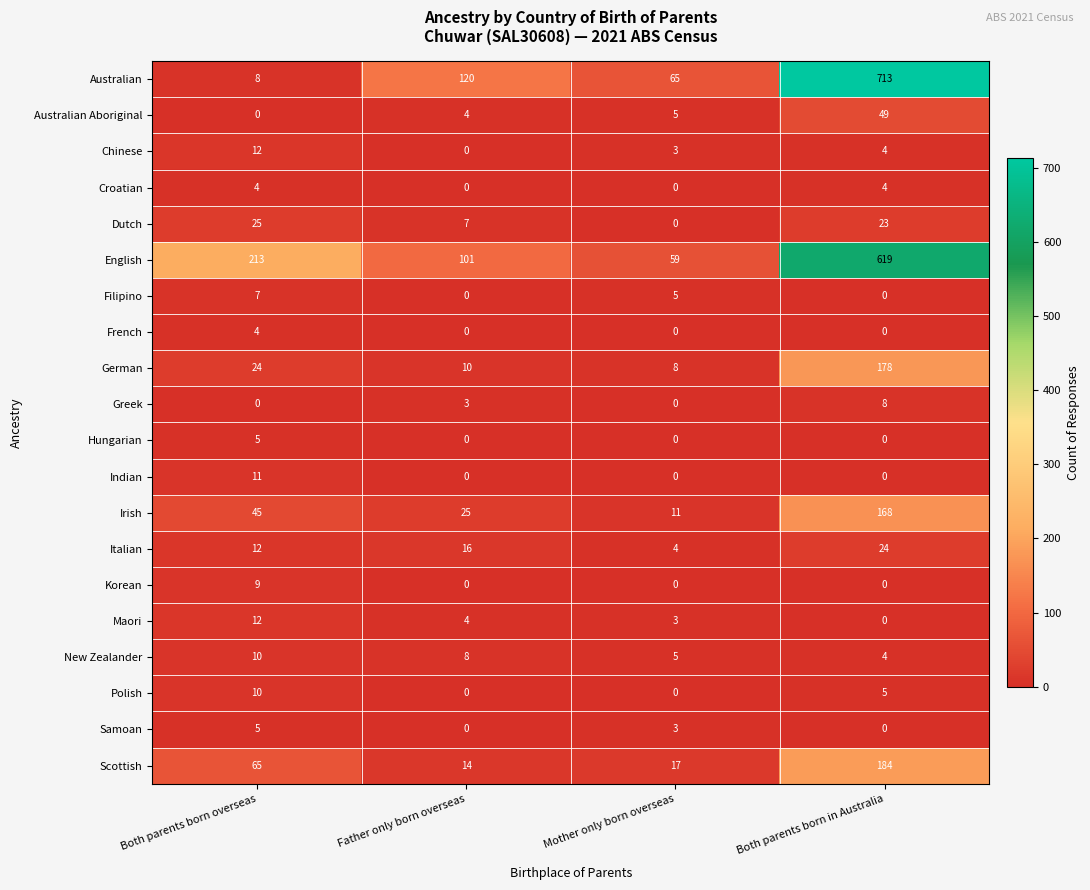

The Chinese series shows 4 at Both parents born in Australia. True or false?

True